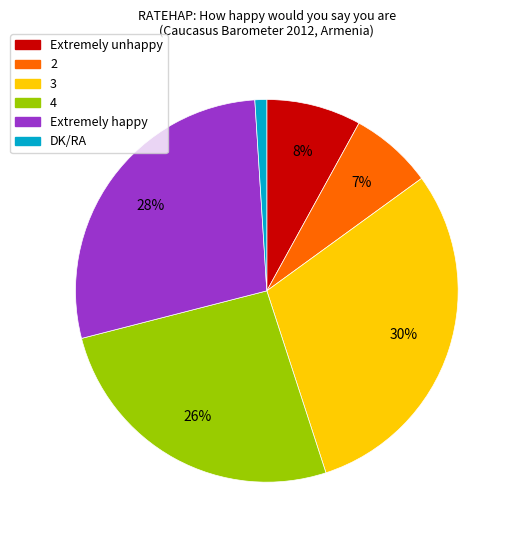

How many slices are in this pie chart?

6